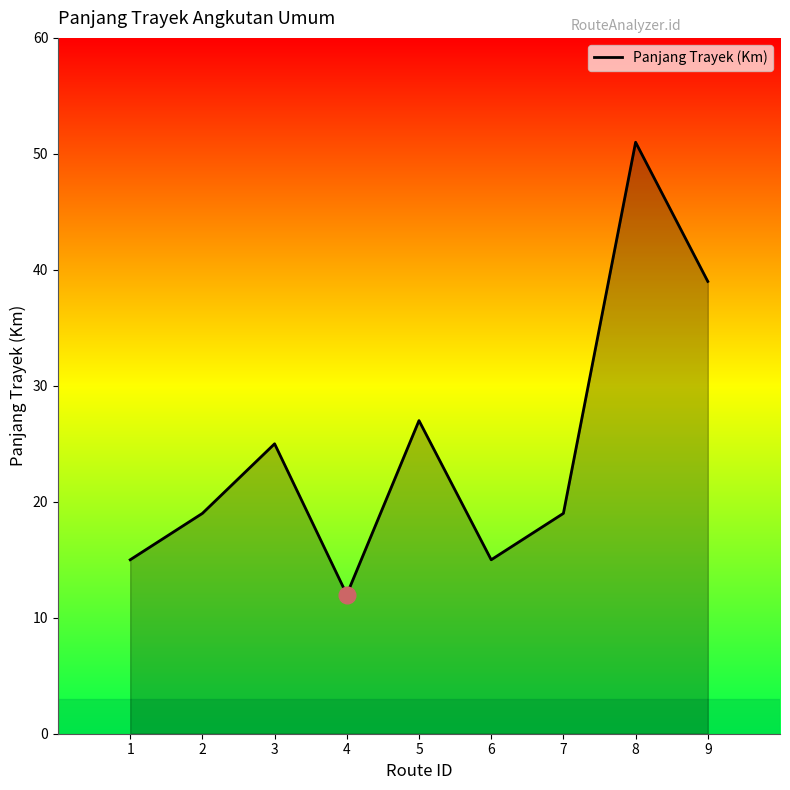

The chart shows a value of 40 at 3. True or false?

False